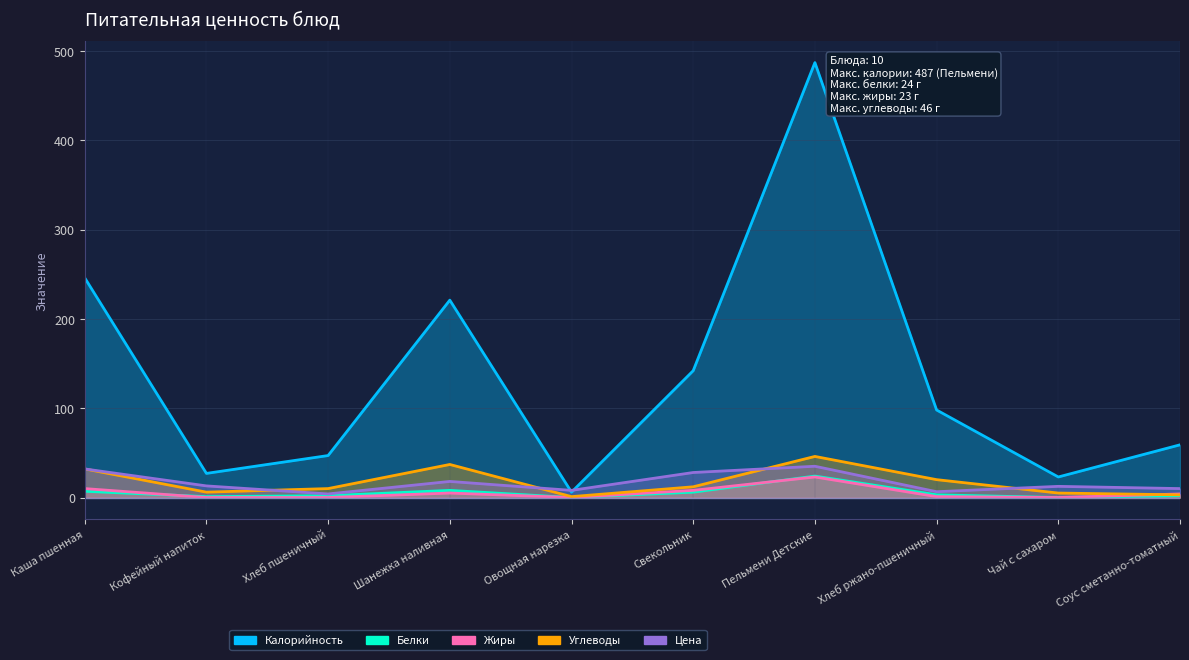

True or false: Калорийность and Жиры cross at least once.

False